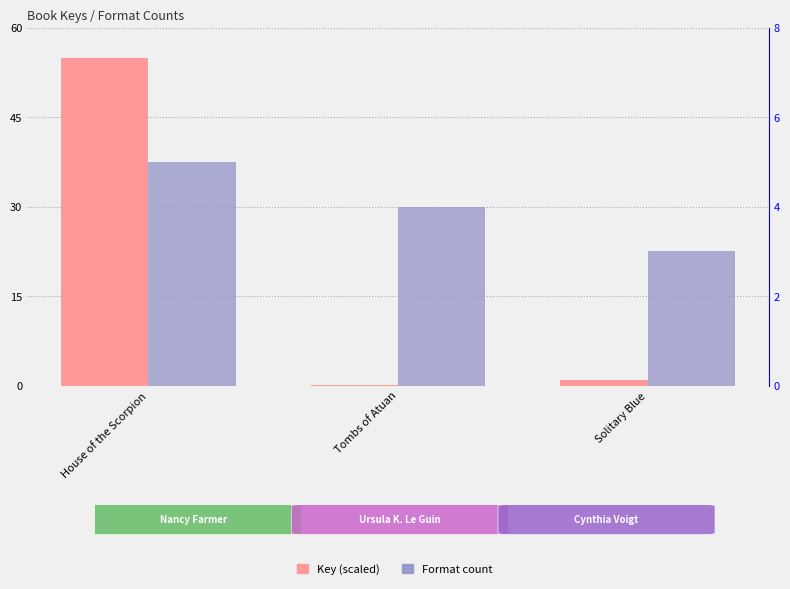

How many bars are there in each group?

2